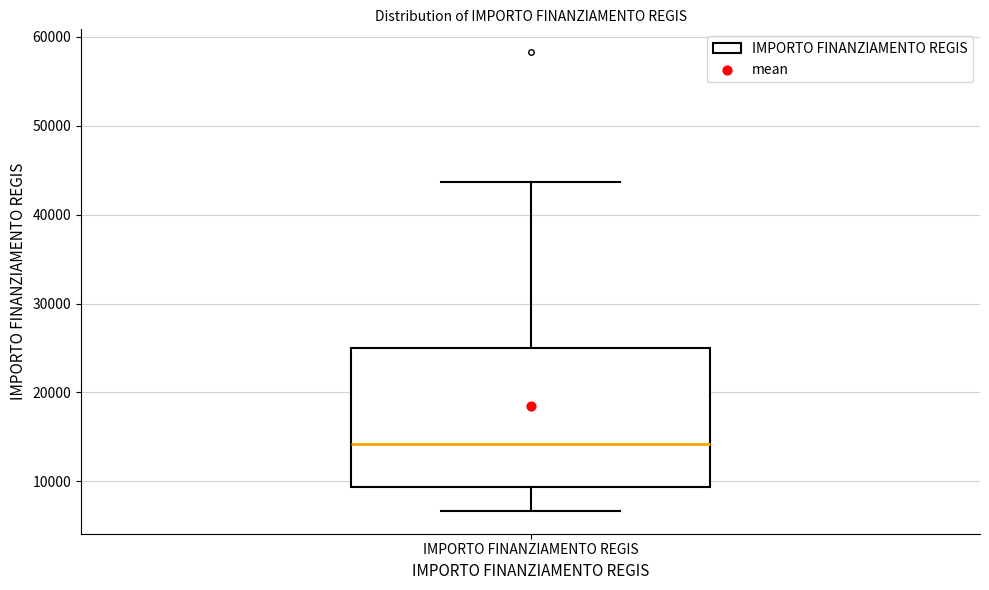

Where is the upper edge of the box for IMPORTO FINANZIAMENTO REGIS on the y-axis? The values are not printed on the chart, so give them approximately, as read against the axis.

25000